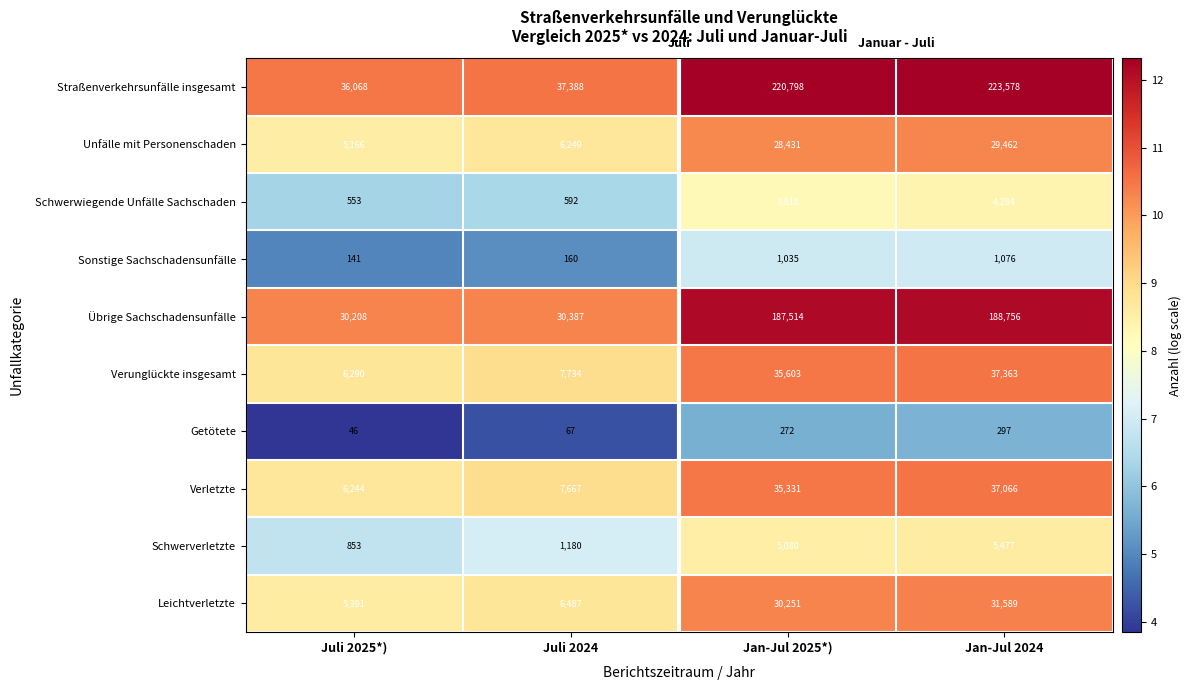

Is it true that Schwerwiegende Unfälle Sachschaden equals 4284 at Jan-Jul 2024?

True